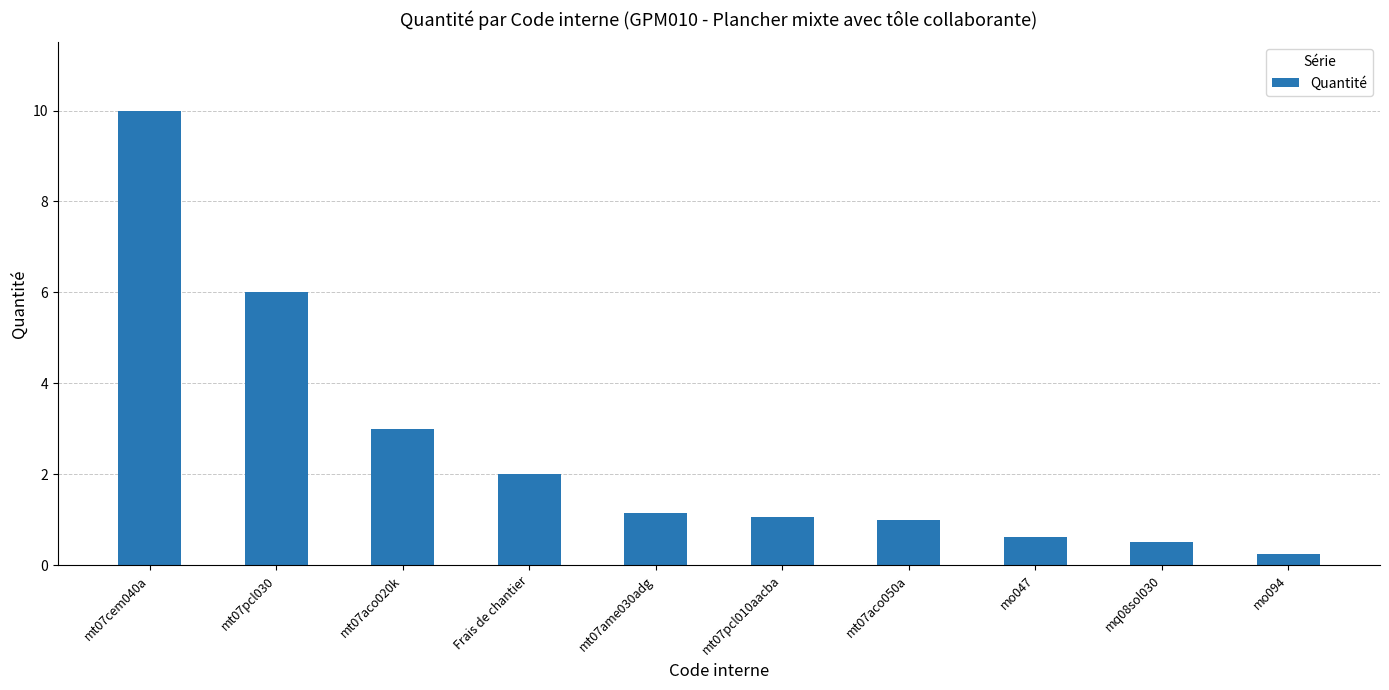

Is it true that the value at mt07cem040a is 14.3?

False